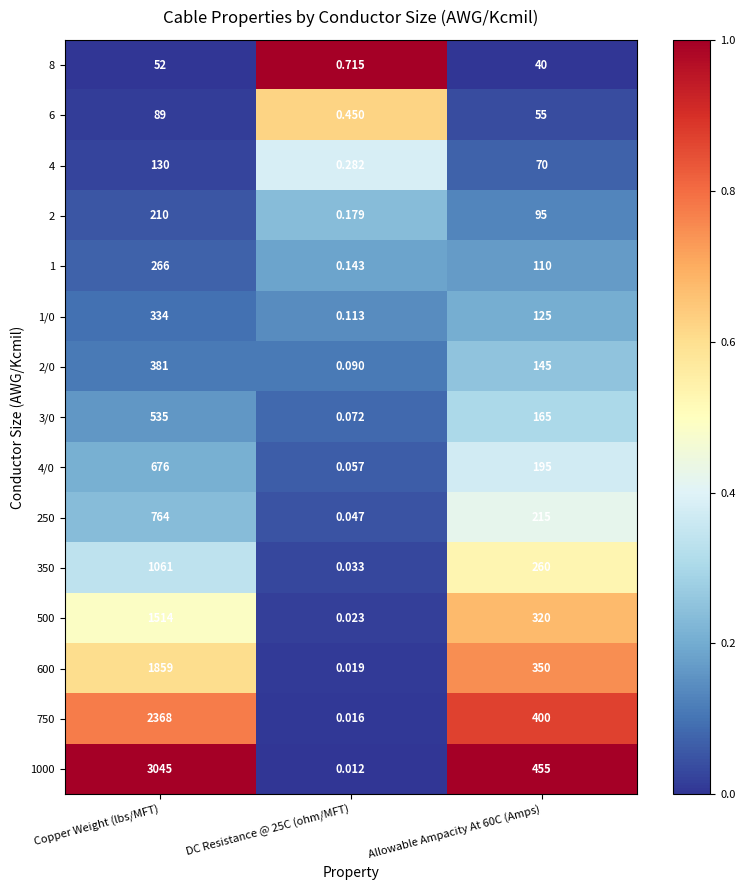

Which series changed the most between Copper Weight (lbs/MFT) and DC Resistance @ 25C (ohm/MFT)?

1000